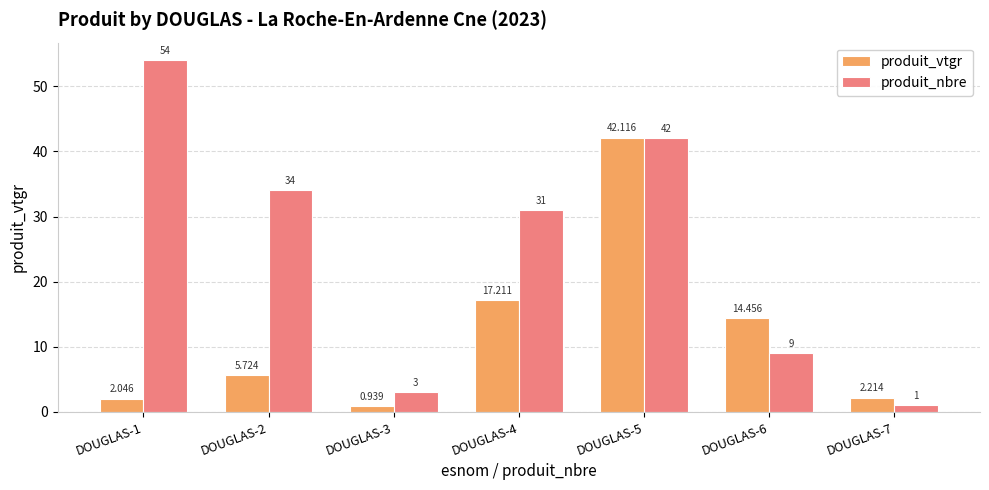

Which category has the highest value in the produit_vtgr series?

DOUGLAS-5